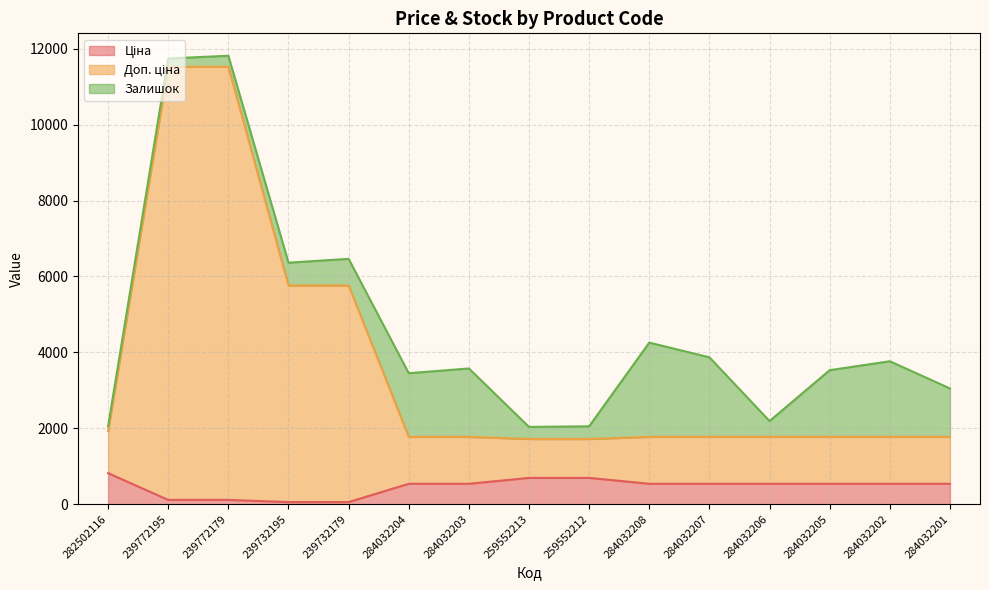

What value does the Ціна series have at 259552212?

693.7